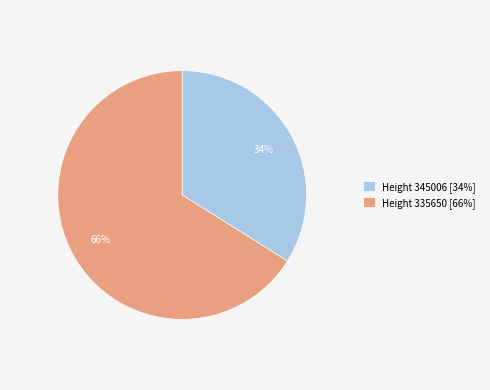

To the nearest percent, what is the difference between the Height 335650 and Height 345006 slice percentages?

32%